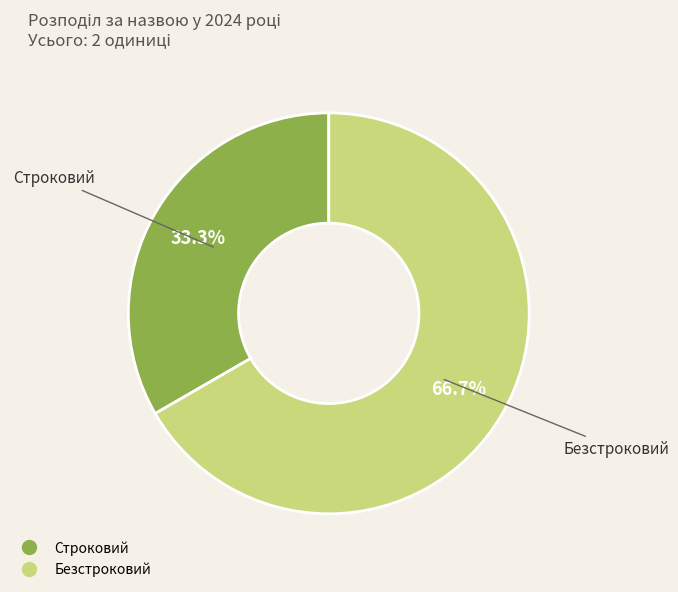

True or false: Безстроковий accounts for 67% of the total.

True